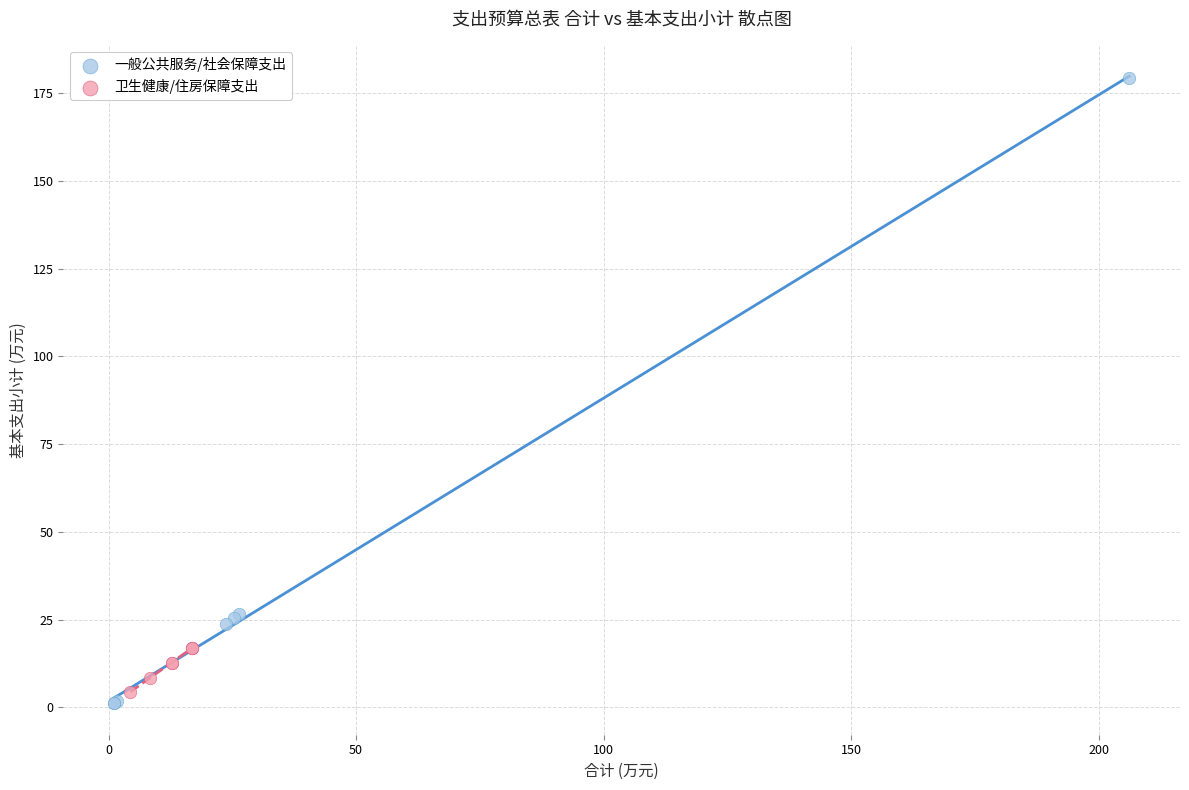

Which series contains the lowest Y value?

一般公共服务/社会保障支出